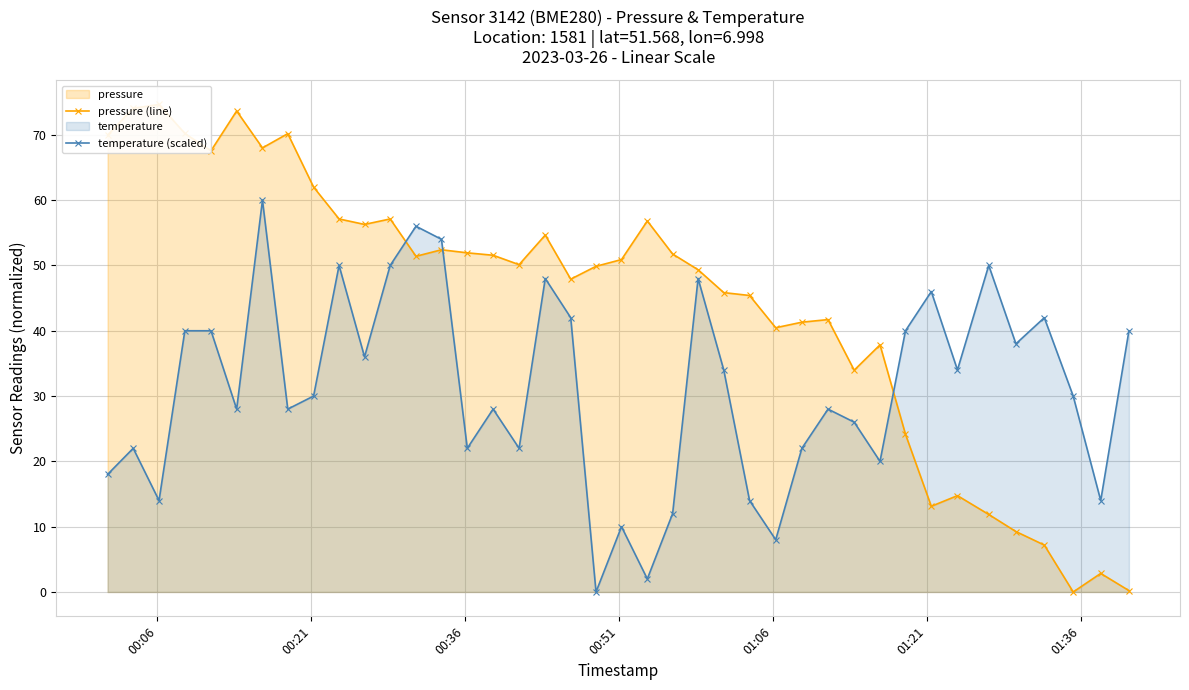

Does the chart have visible grid lines?

Yes